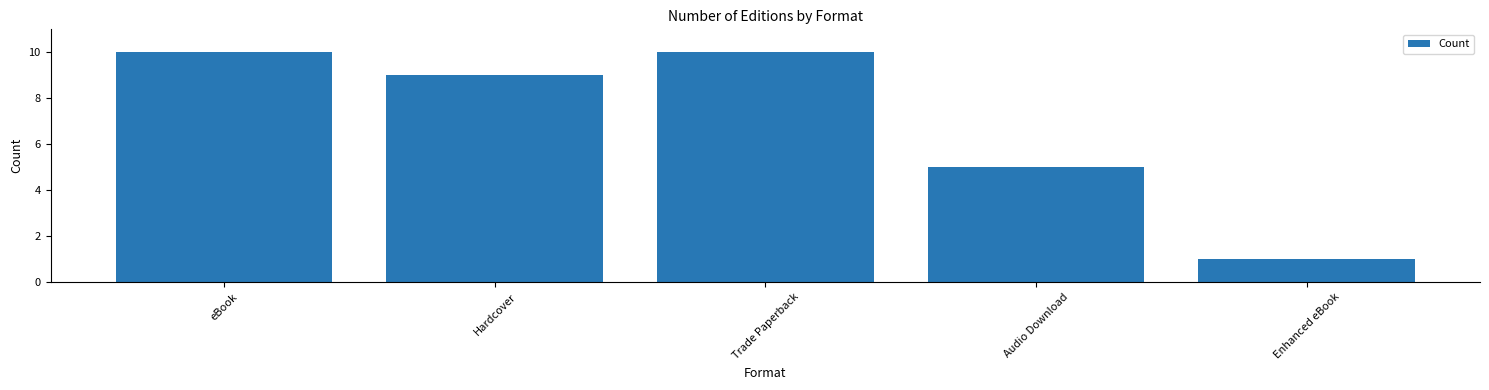

Read the value at Hardcover.

9